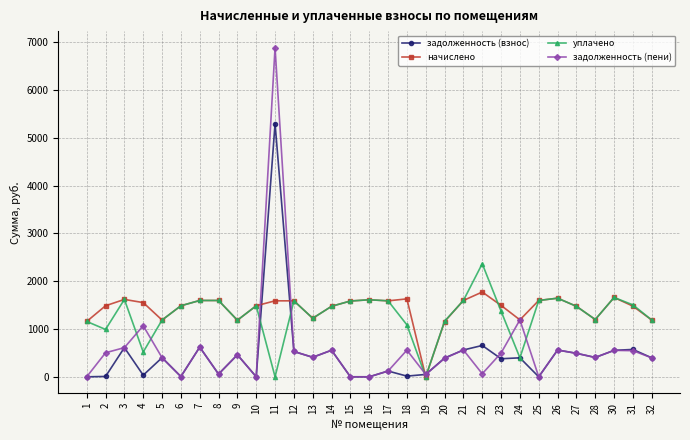

What is the value of the задолженность (взнос) point at the 7th from the left?

620.8